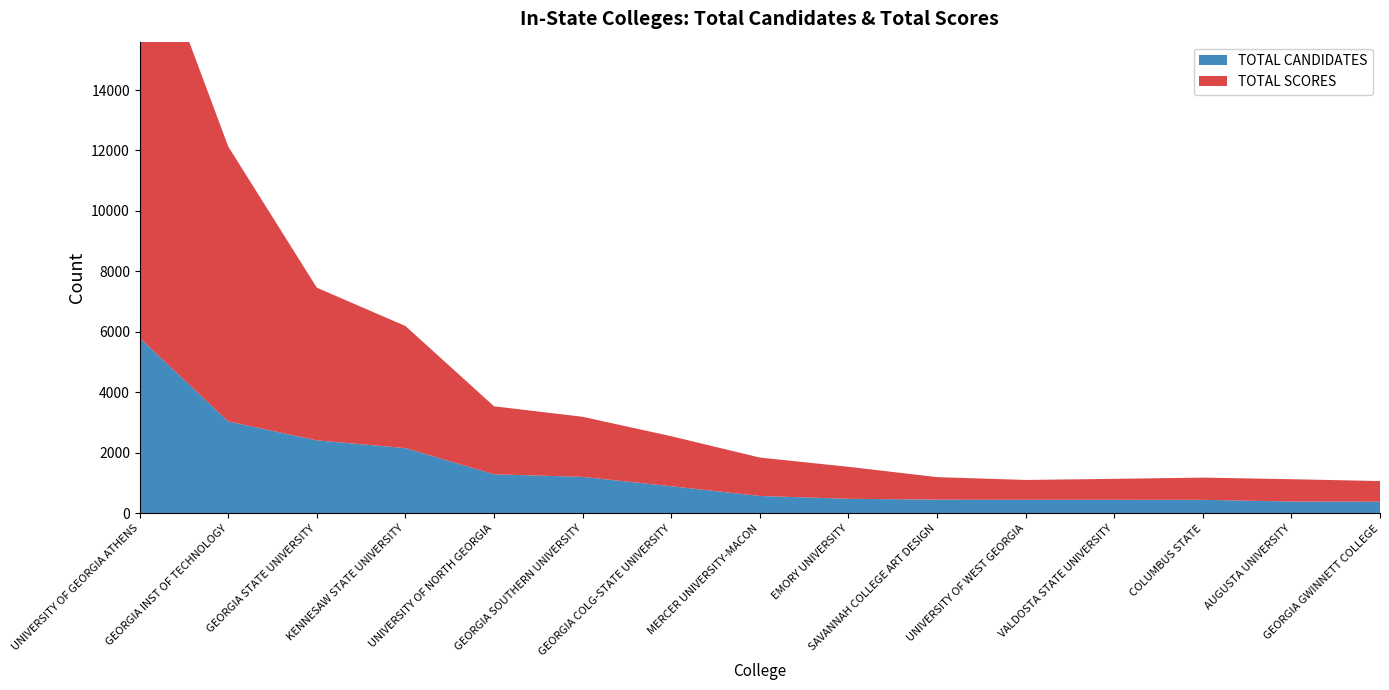

Reading left to right, list all the values displayed in this chart.

TOTAL CANDIDATES: 5802	3042	2417	2160	1295	1209	900	578	485	457	454	453	451	395	389
TOTAL SCORES: 14180	9089	5047	4037	2248	1987	1653	1270	1058	744	654	691	734	738	682